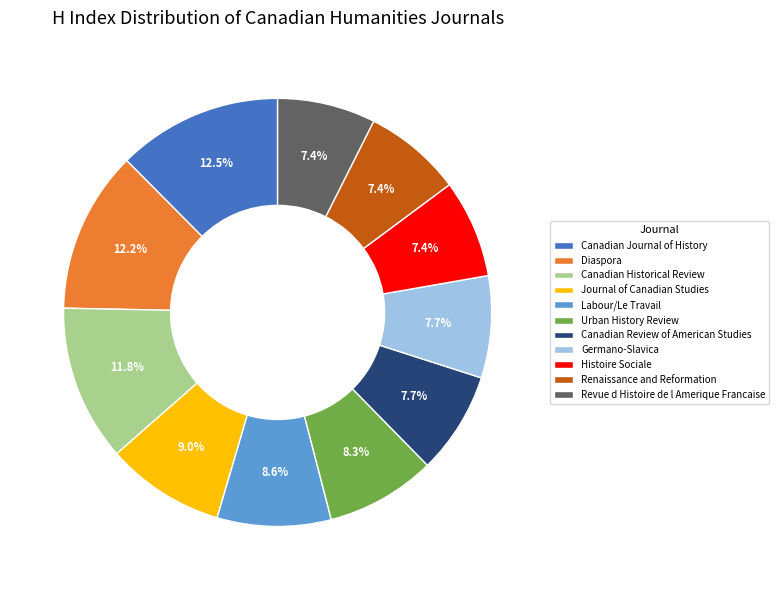

Is there any slice that represents more than half of the pie?

No